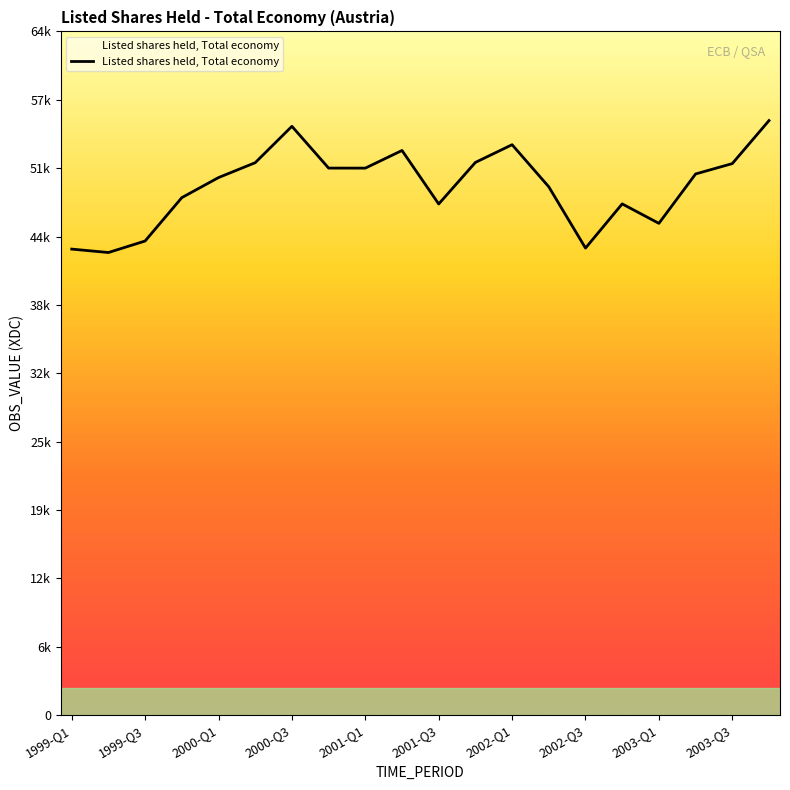

Read the value at 17, to the nearest 100.

50900